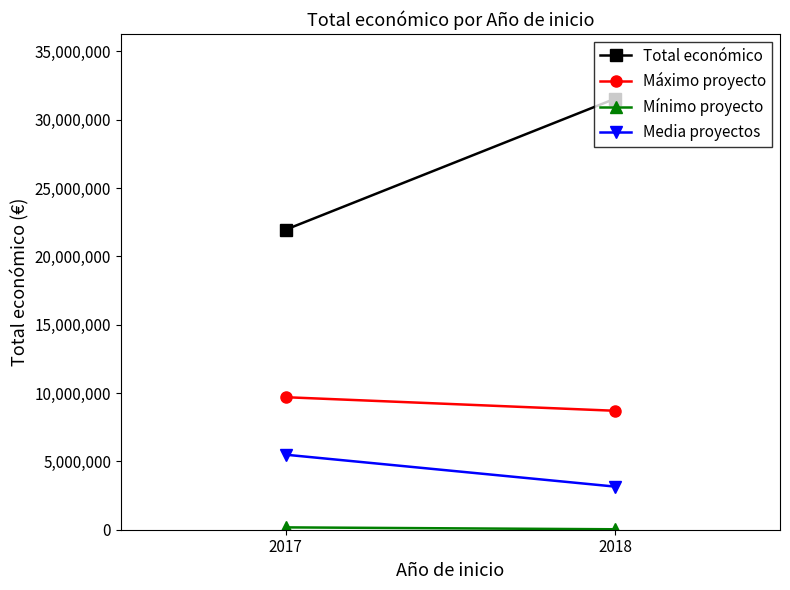

Reading right to left, extract all data points from this chart.

Total económico: 31538546	21954154
Máximo proyecto: 8701686	9695285
Mínimo proyecto: 32480	171924
Media proyectos: 3153854	5488538